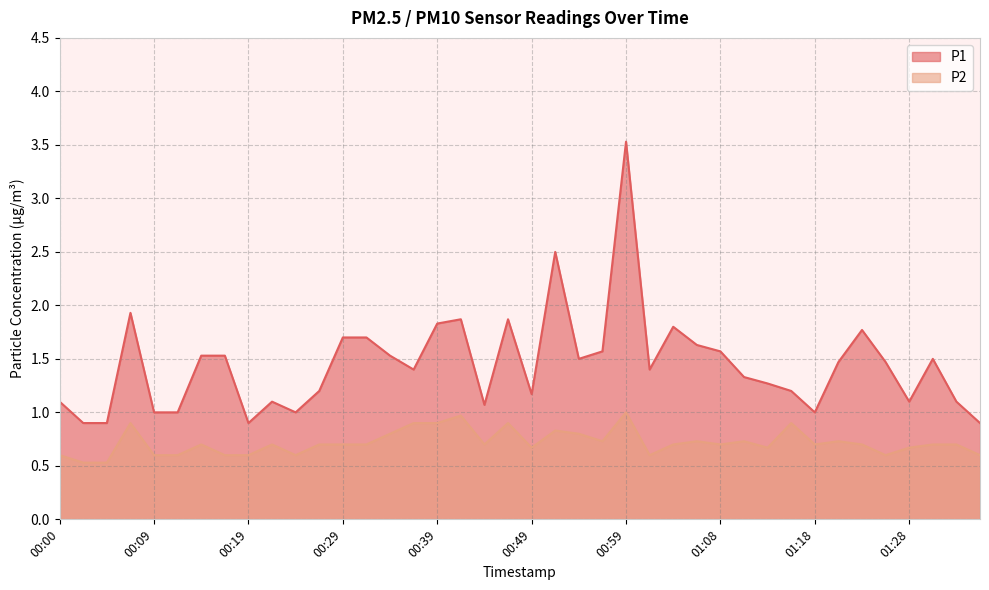

The P2 series shows 0.5 at 01:18. True or false?

False